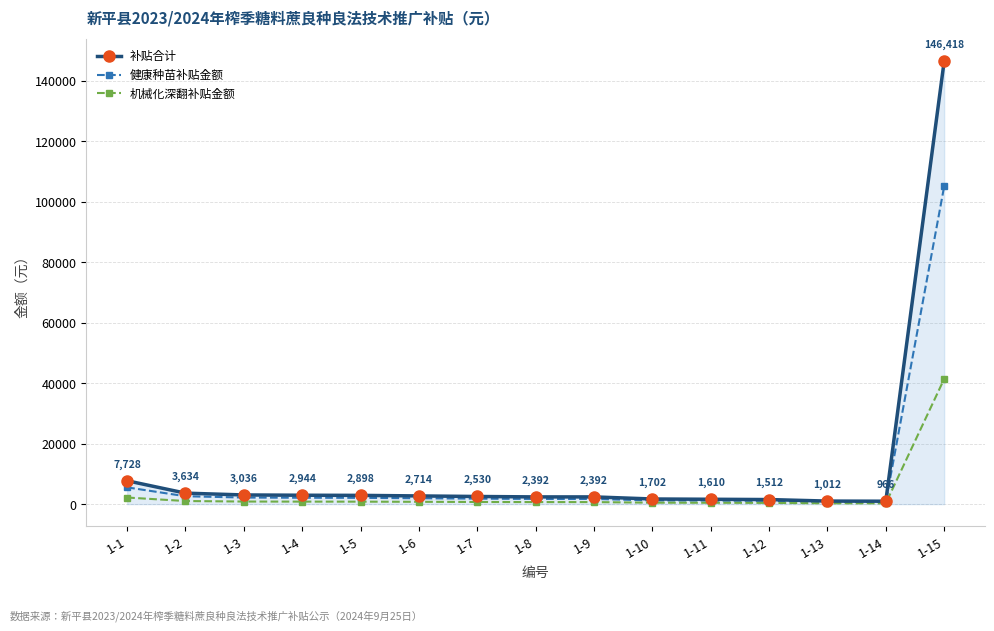

What is the total value across all series at 1-11?

3220